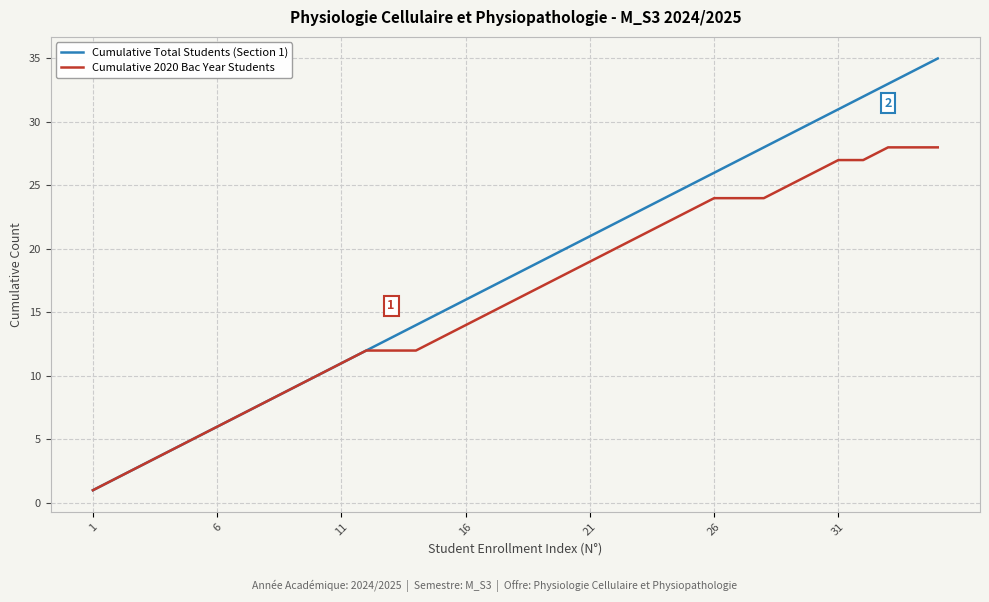

Which series has the largest range (max minus min)?

Cumulative Total Students (Section 1)